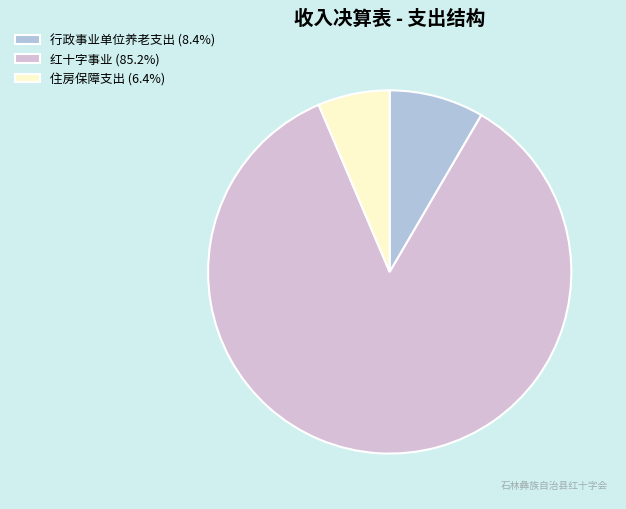

What is the ratio of the value at 行政事业单位养老支出 to the value at 住房保障支出?

1.3